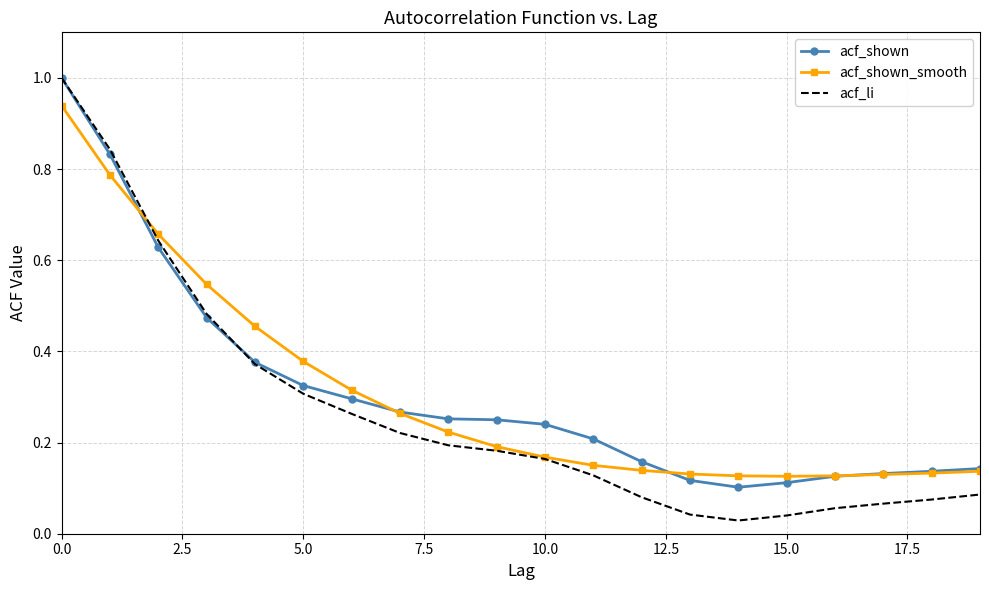

Which series has the largest range (max minus min)?

acf_li